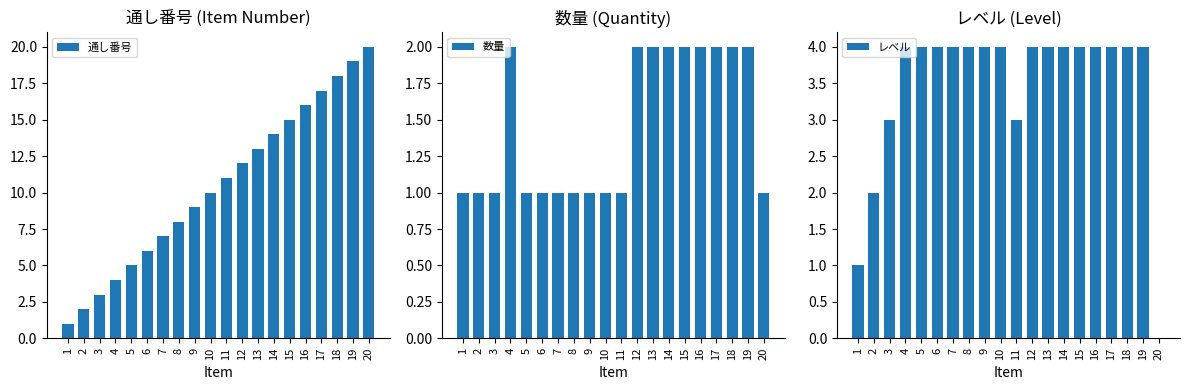

What value does the 数量 series have at 8?

1